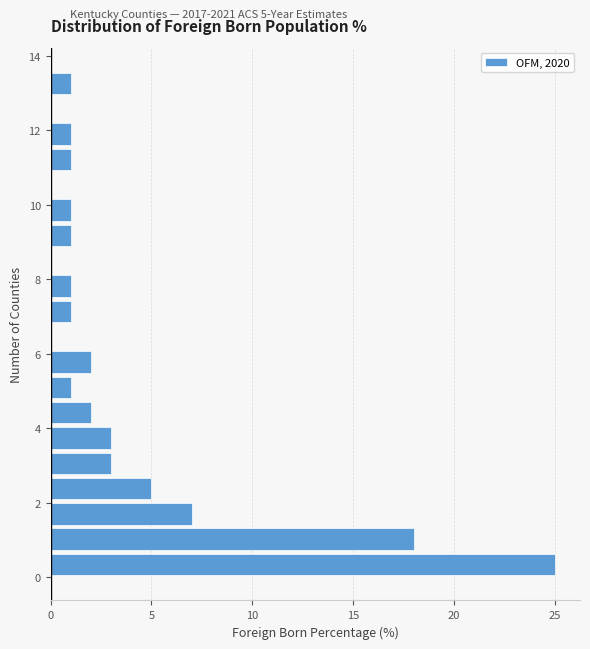

Around what value on the y-axis is the longest bar? Give the approximate position of its centre, as read against the axis.

0.4